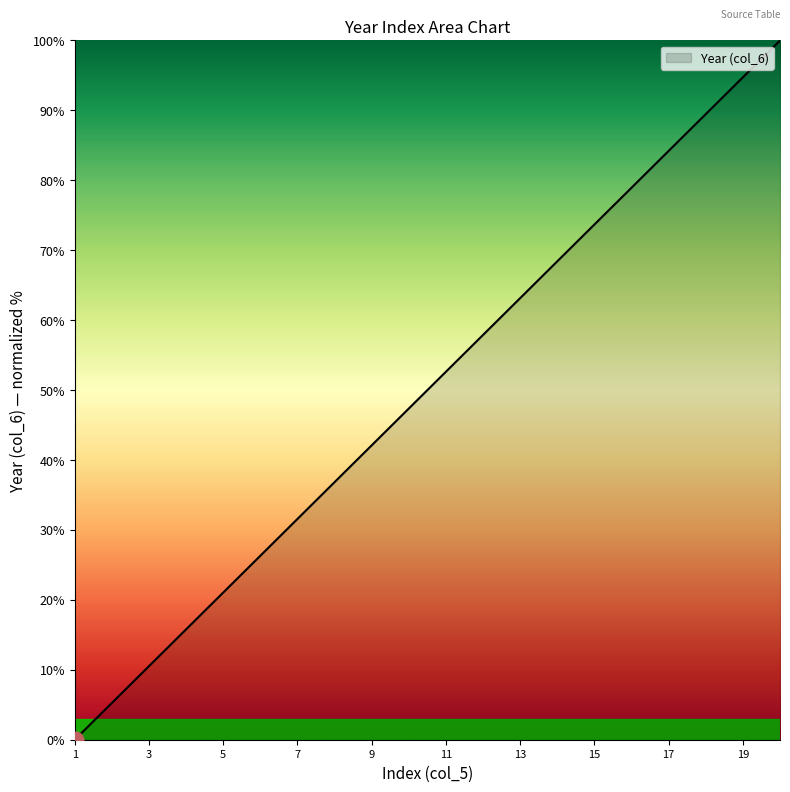

Count the number of data series in this chart.

1